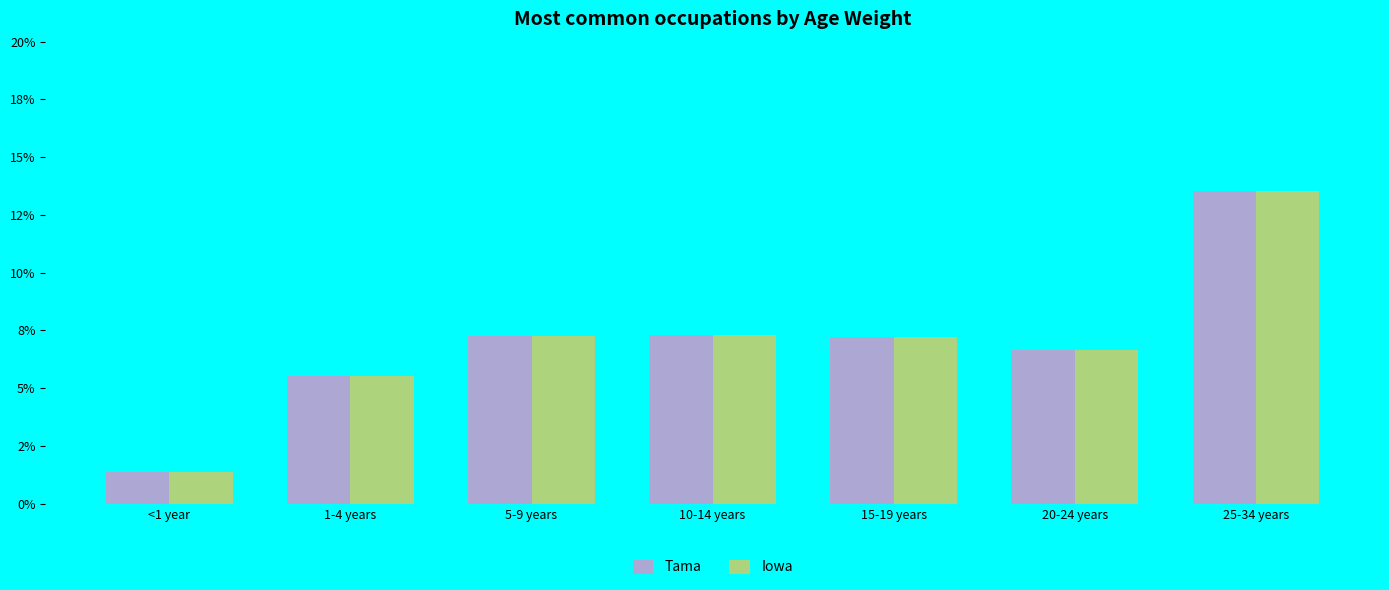

At which label does Iowa reach its minimum?

<1 year